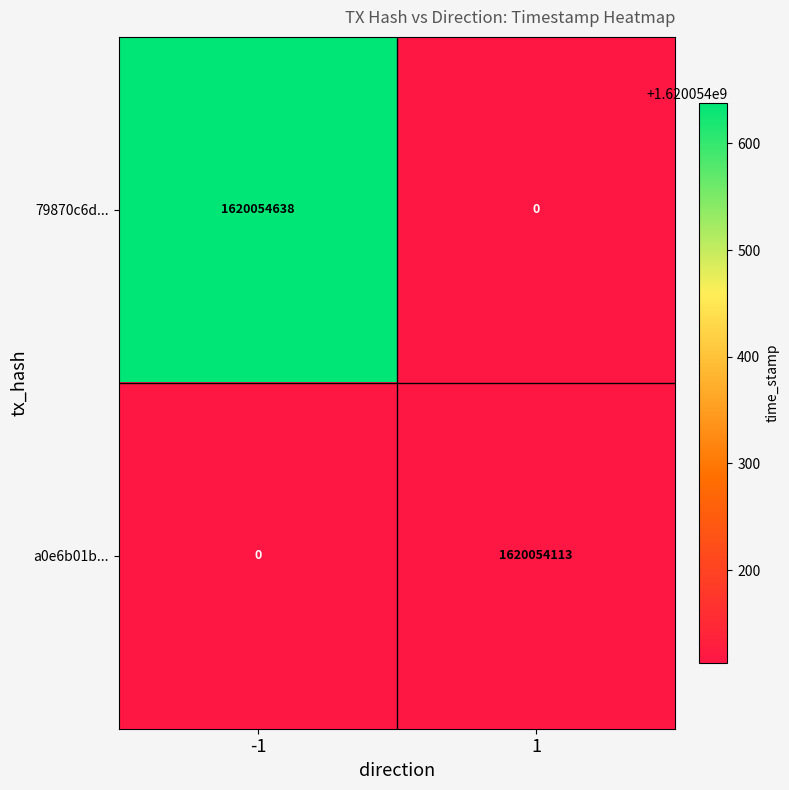

Is the value of 79870c6d88d036d43beeb2a1b64caafa22337a5 at 1 greater than the value of a0e6b01b753fc51f7708b3eef7974b323bf6134 at 1?

No